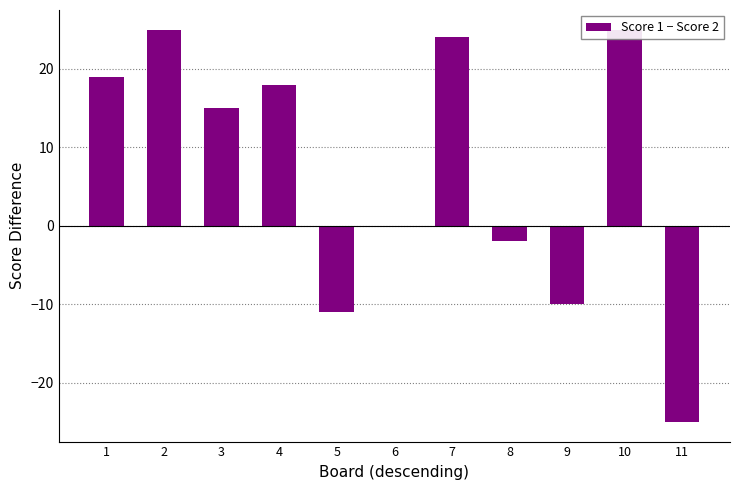

What is the average value?

7